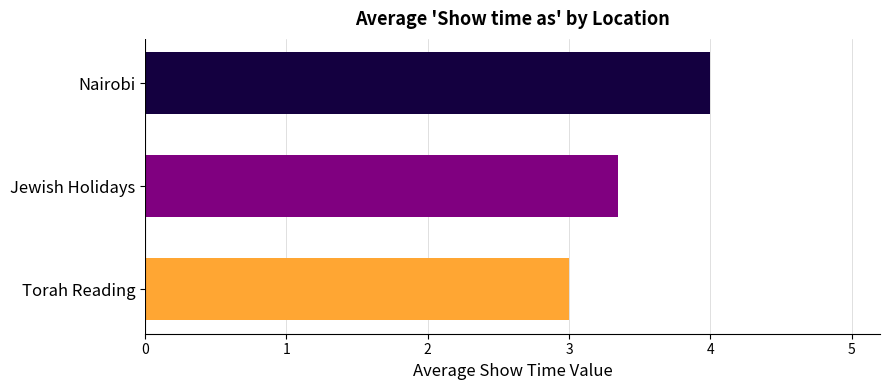

Reading bottom to top, what are all the values shown in this chart?

Torah Reading=3.0	Jewish Holidays=3.4	Nairobi=4.0